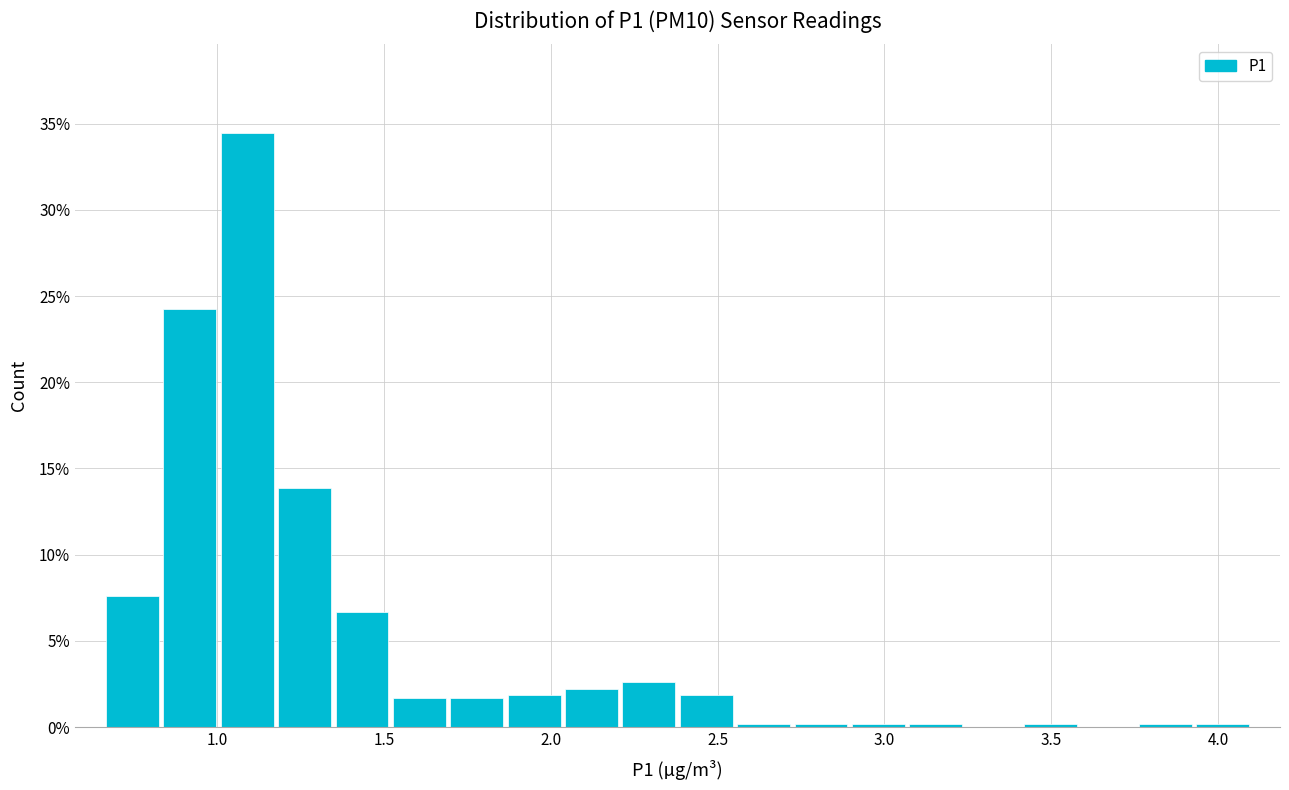

Around what value on the x-axis is the tallest bar? Give the approximate position of its centre, as read against the axis.

1.10